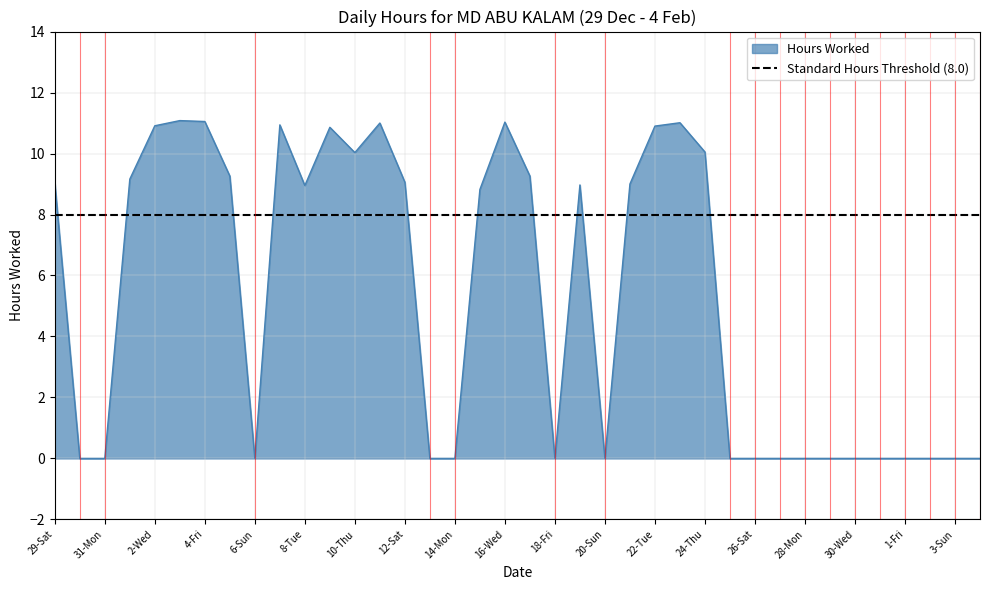

What is the change in value from 4-Fri to 27-Sun?

-11.1